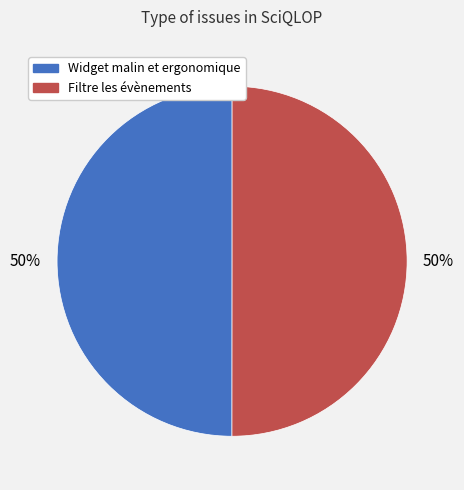

Do Widget malin et ergonomique and Filtre les évènements together represent more than half of the pie?

Yes